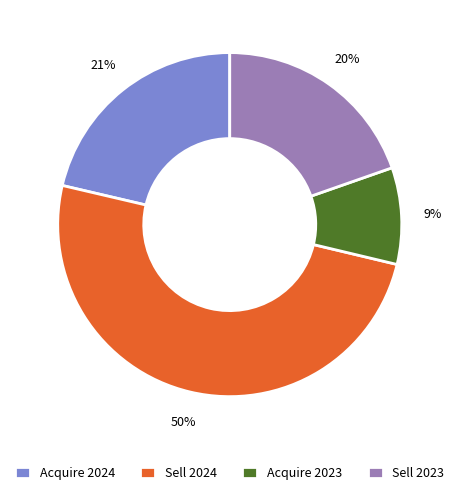

Is it true that Acquire 2024 is 13% of the pie?

False